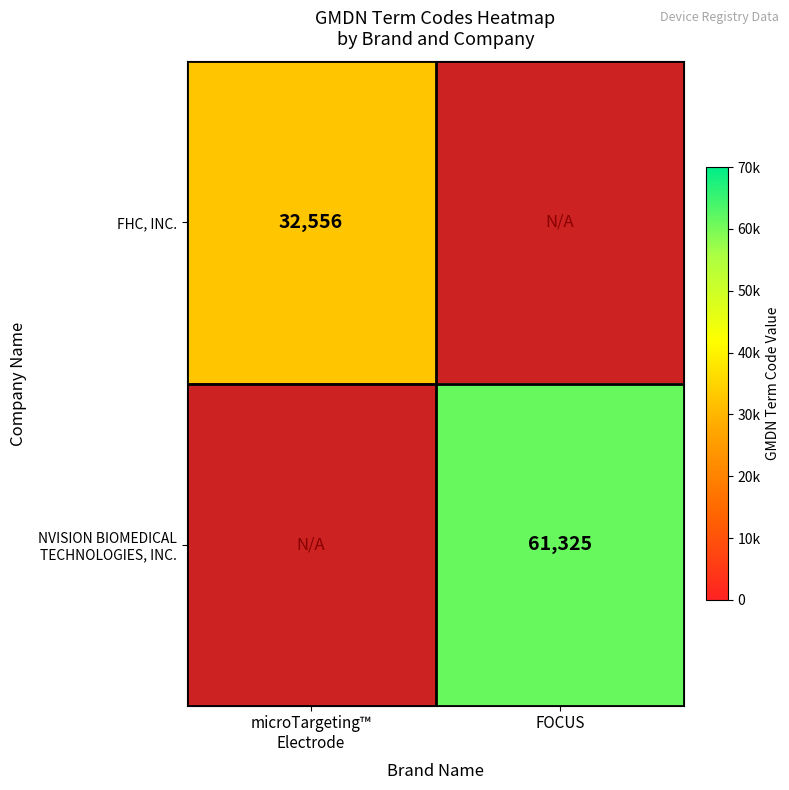

Which category has the highest value in the FHC, INC. series?

microTargeting™ Electrode